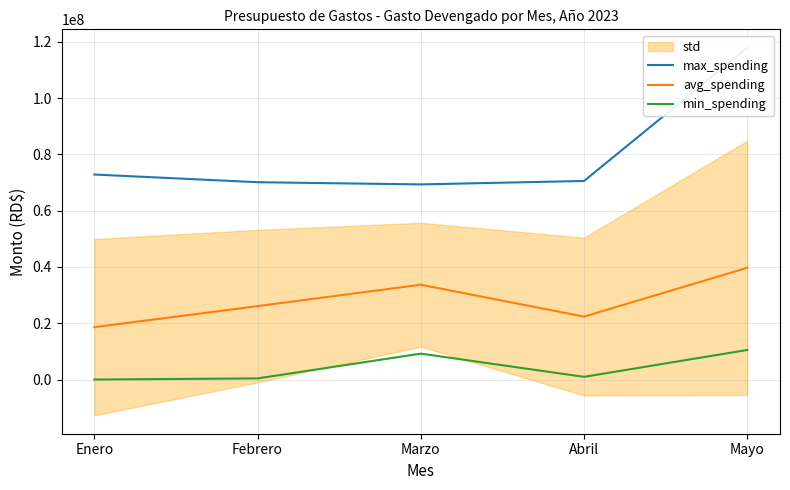

What is the greatest value displayed?

117899836.8